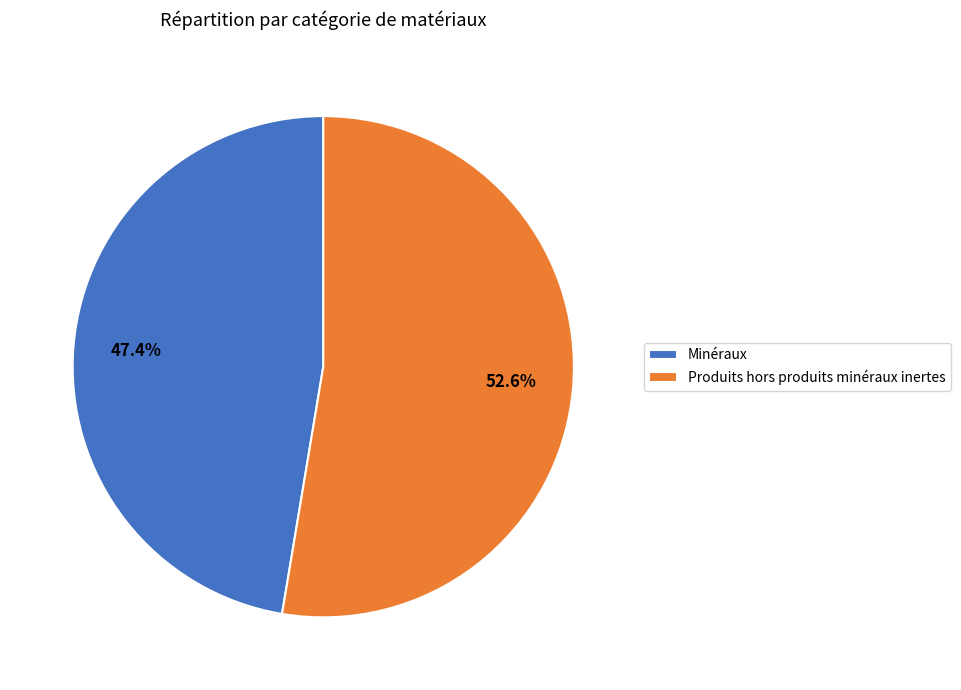

Rank the categories by value from lowest to highest.

Minéraux, Produits hors produits minéraux inertes